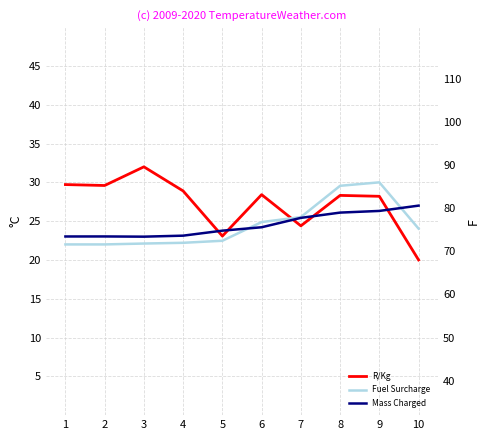

What is the average value of the R/Kg series?

27.3